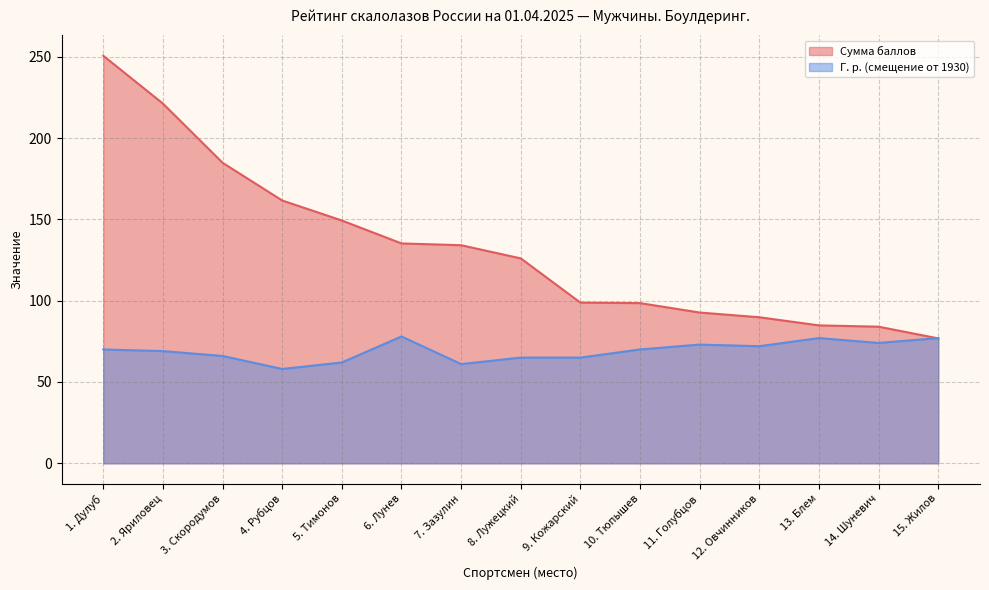

In Г. р., how many points are higher than both neighbors (excluding endpoints)?

3